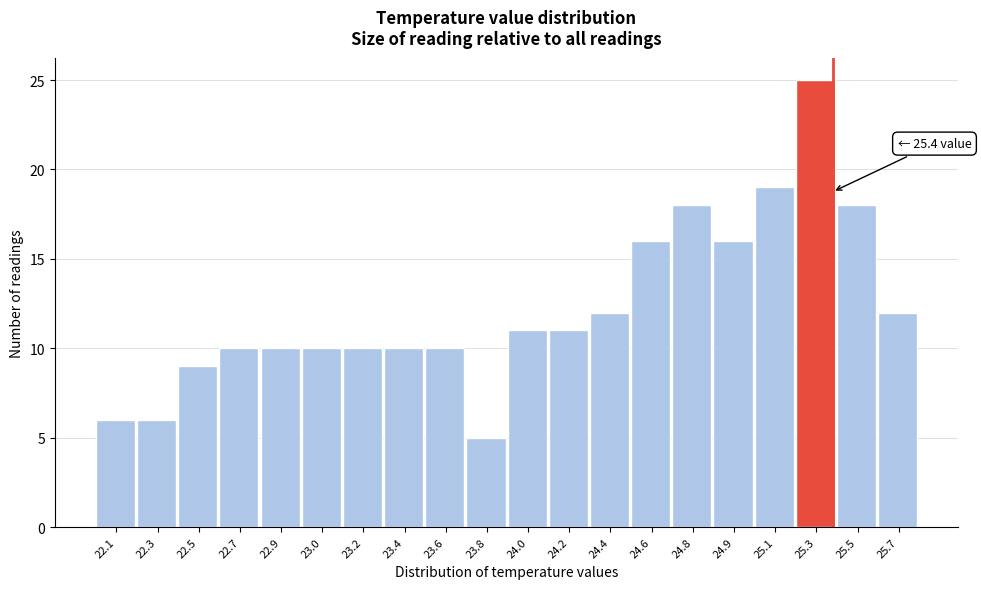

Reading left to right, what are all the values shown in this chart?

6	6	9	10	10	10	10	10	10	5	11	11	12	16	18	16	19	25	18	12